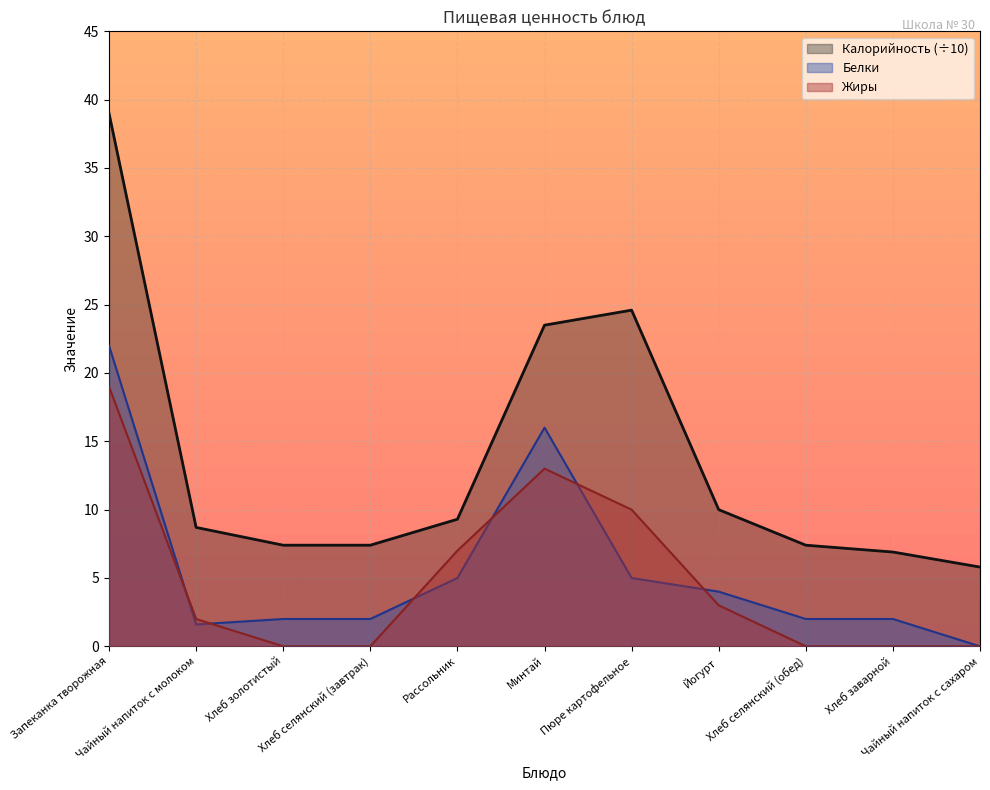

True or false: Жиры has a value of 7.0 at Рассольник.

True